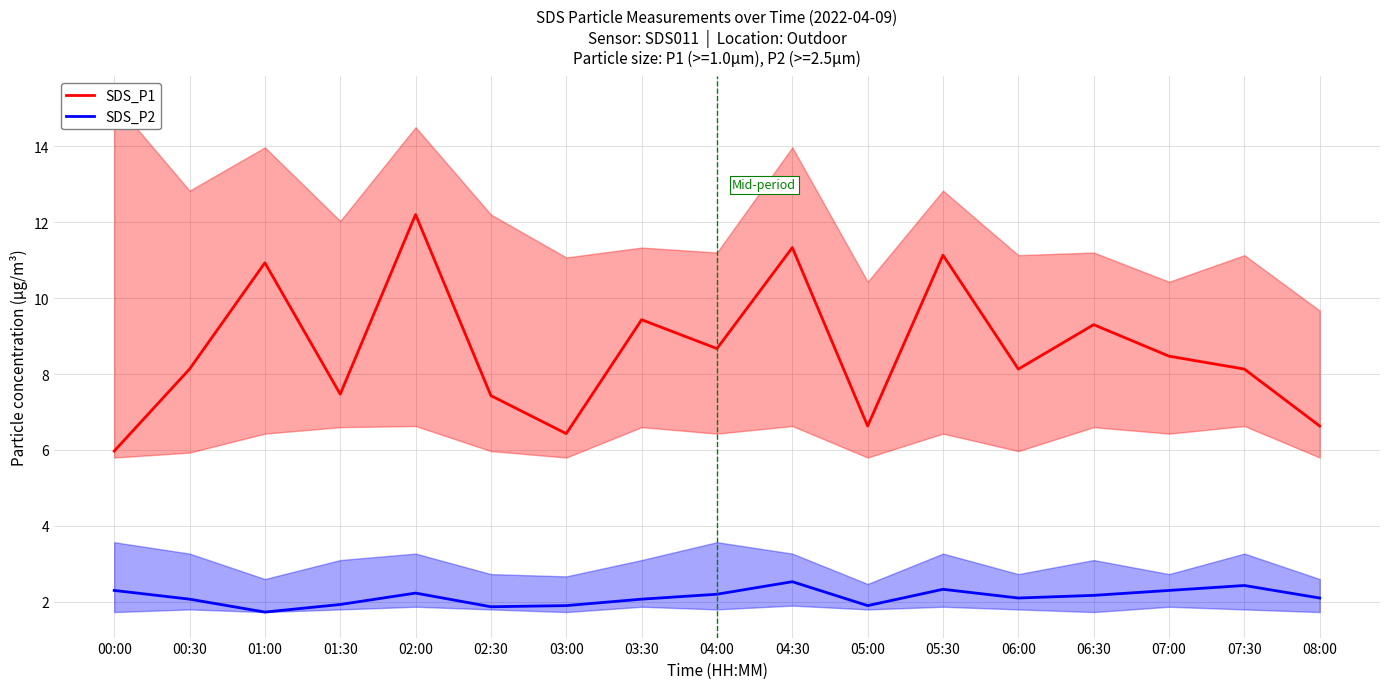

How many interior local valleys does the SDS_P2 series have?

4